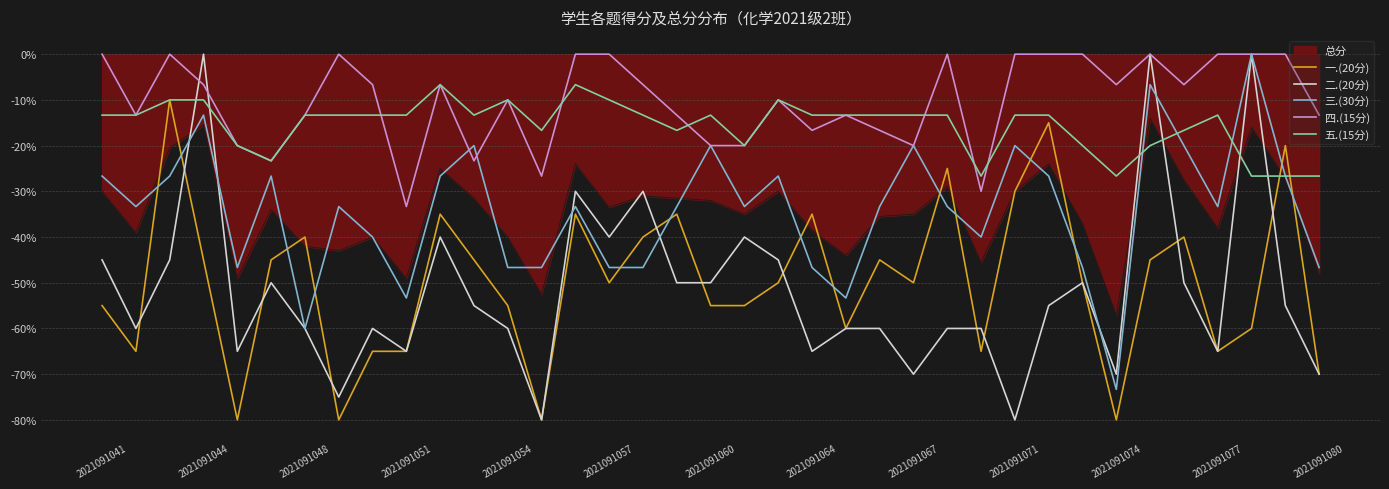

What is the sum of all 一.(20分) values?

-1840.0